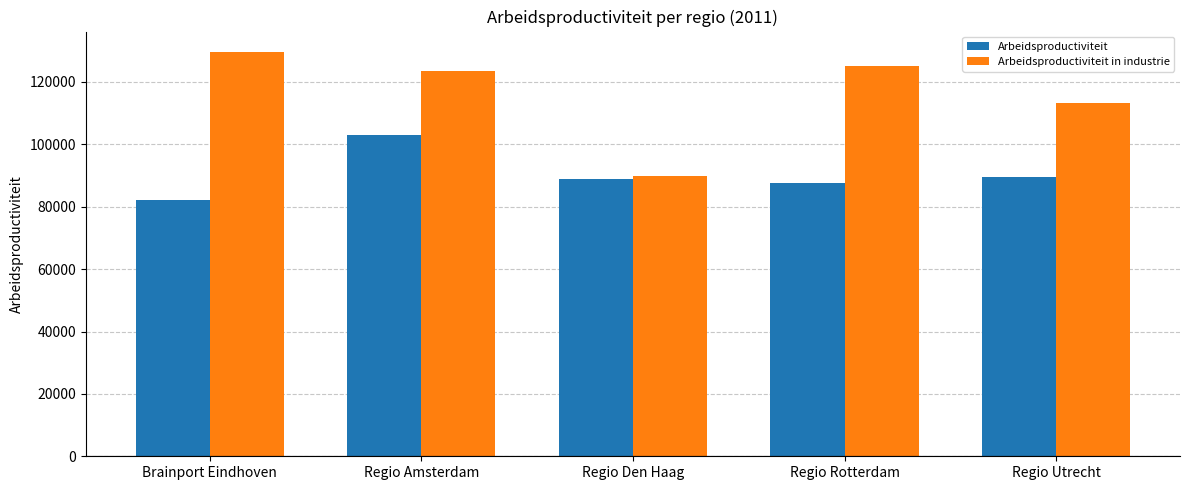

What is the sum of the Arbeidsproductiviteit in industrie values at Brainport Eindhoven and Regio Rotterdam?

254794